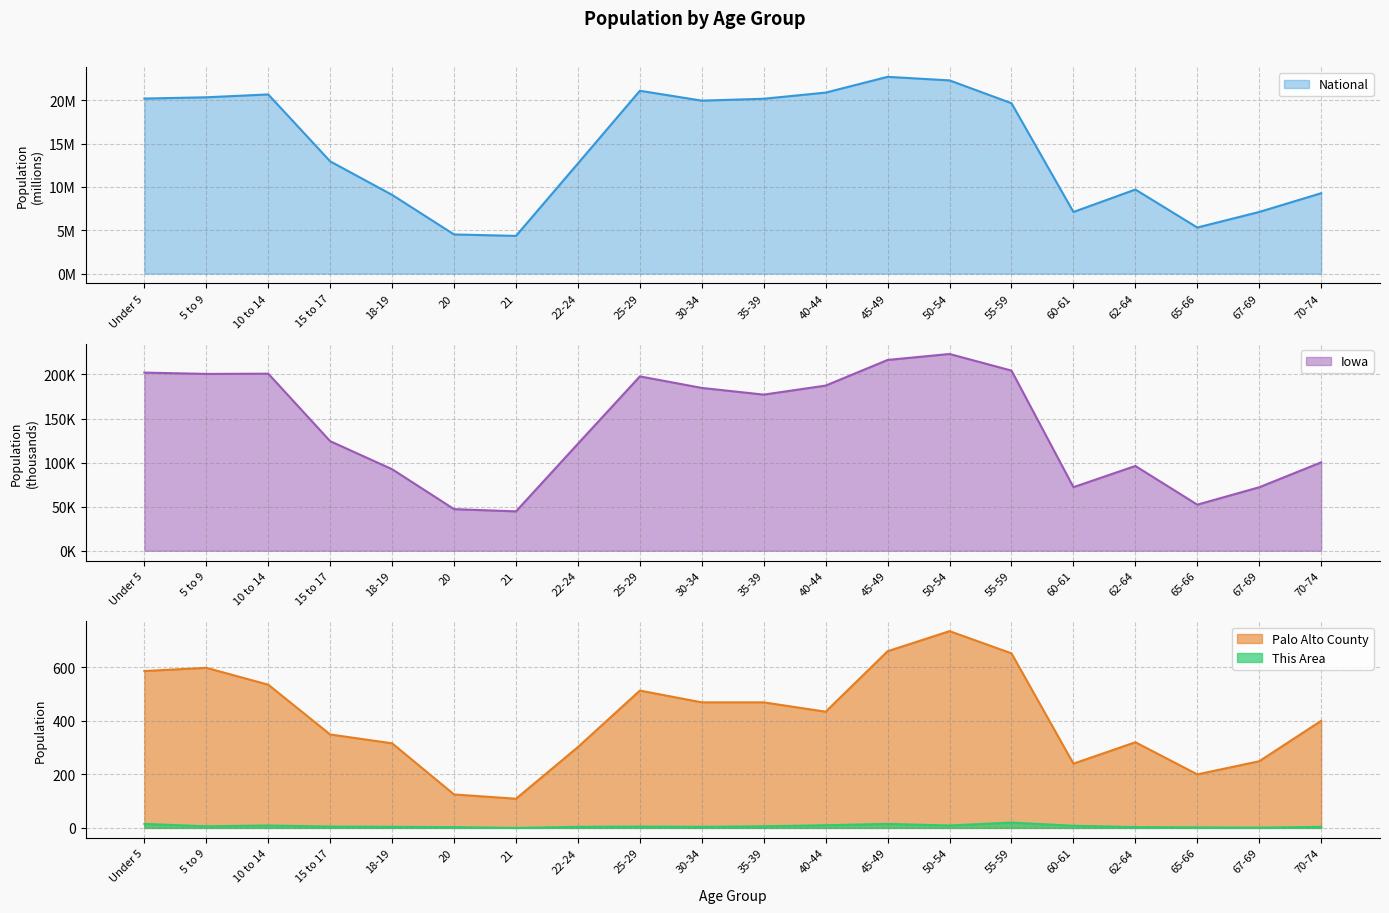

The Palo Alto County series shows 735.0 at 50-54. True or false?

True